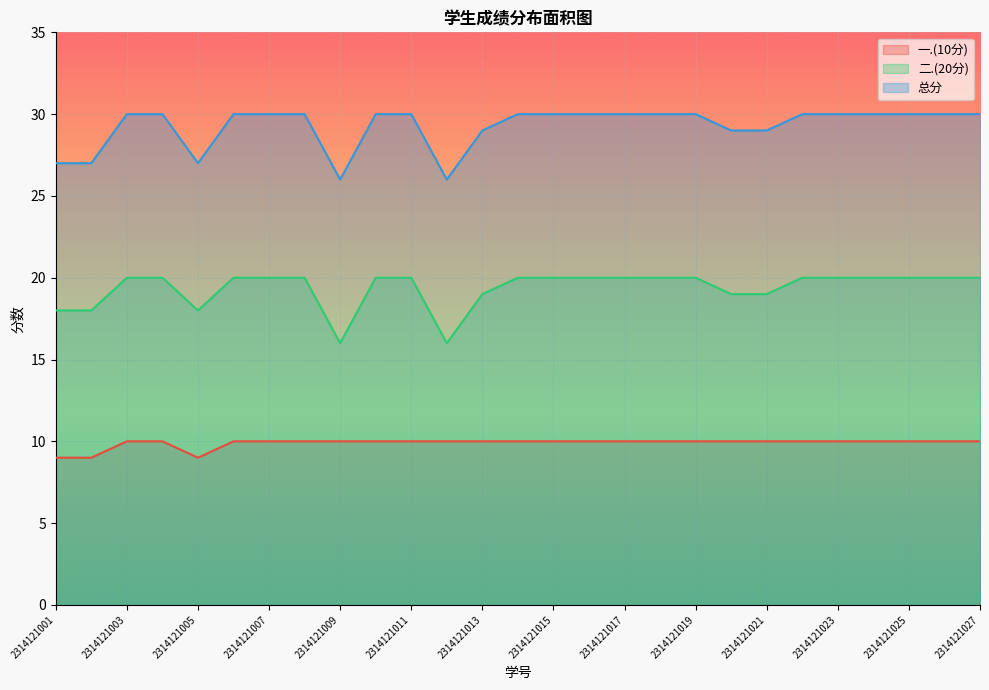

What is the value of the 一.(10分) point at the 13th from the left?

10